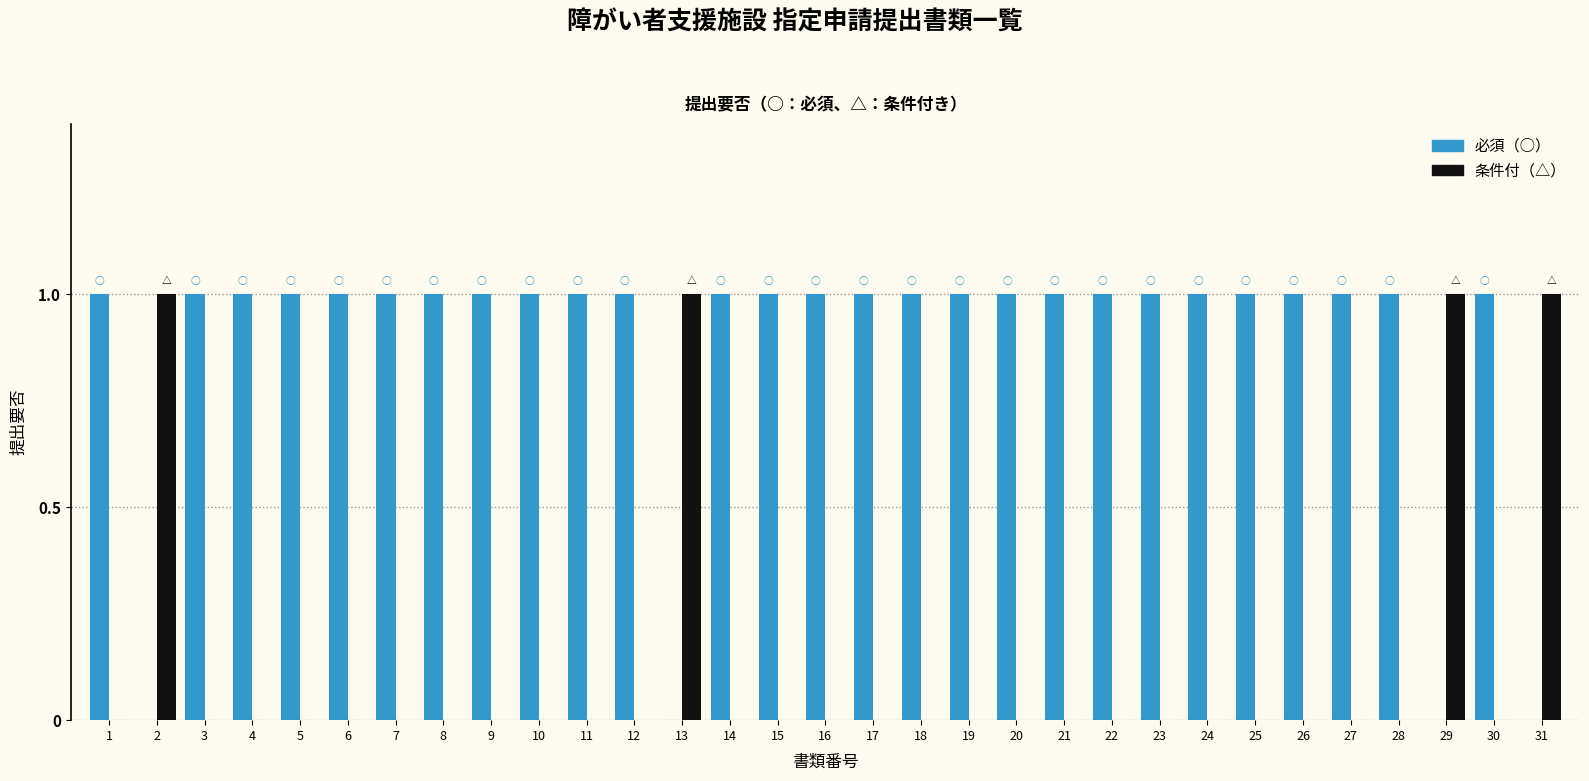

The 必須（○） series shows 1 at 3. True or false?

True